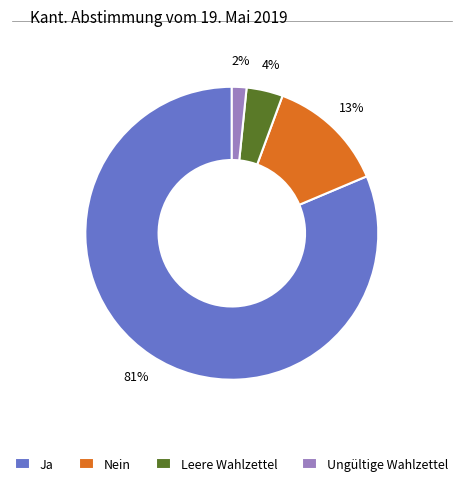

Which category accounts for the majority?

Ja